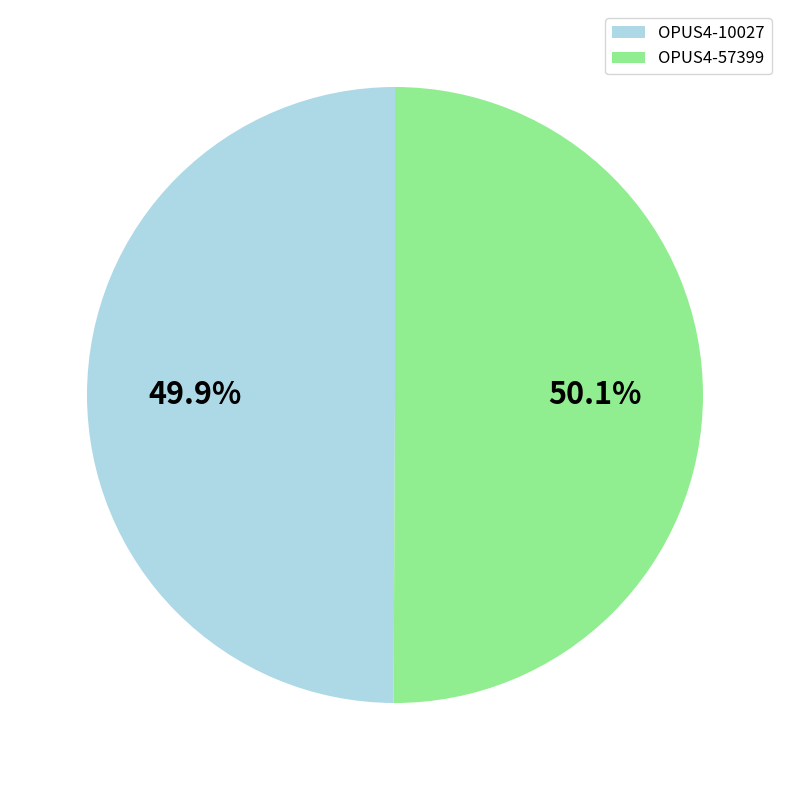

Is there a majority slice in this chart?

Yes